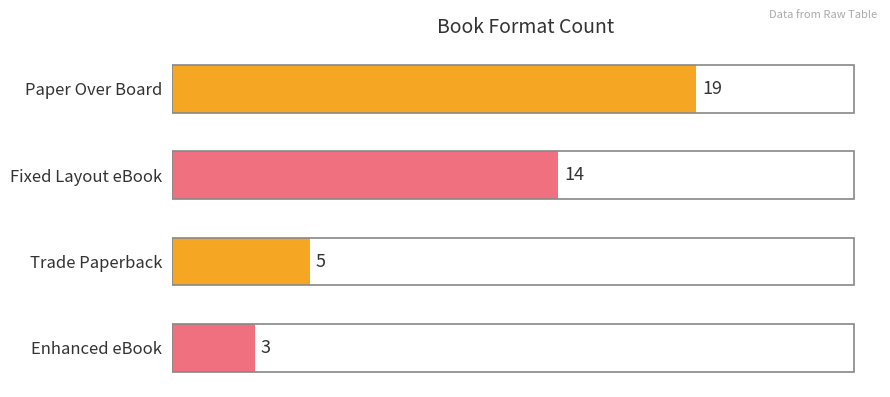

What is the label of the 2nd bar from the top?

Fixed Layout eBook